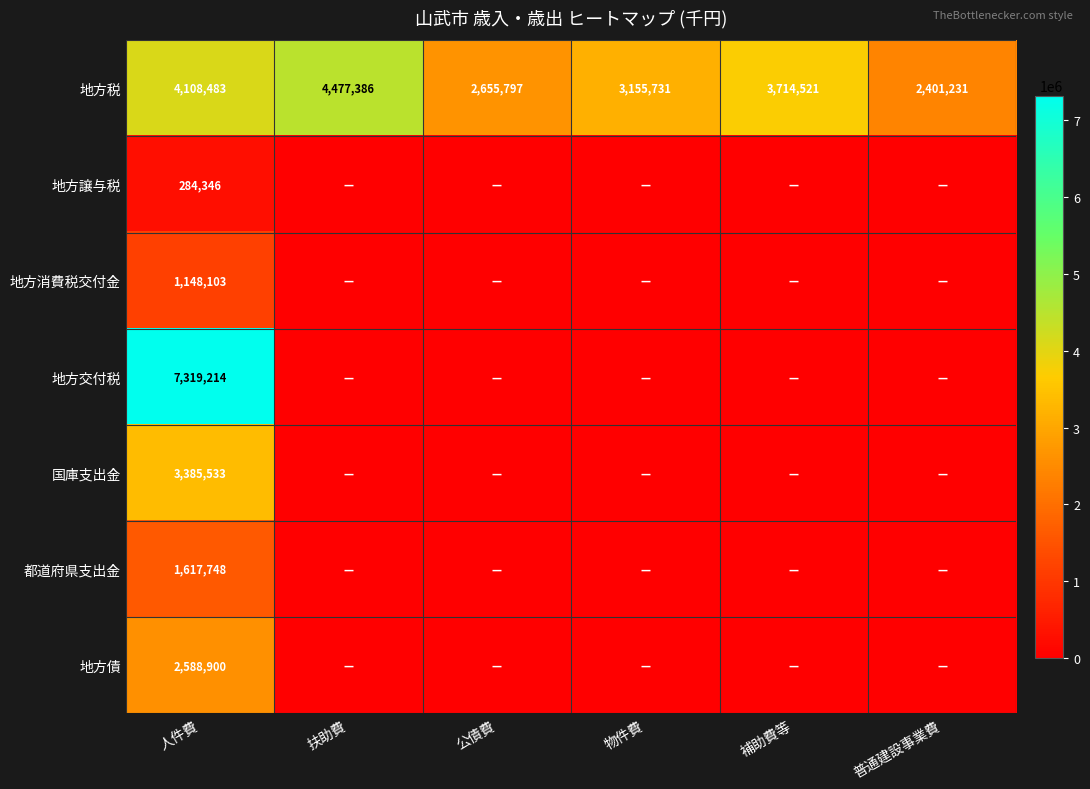

The value of 地方税 at 補助費等 is 5320147. True or false?

False